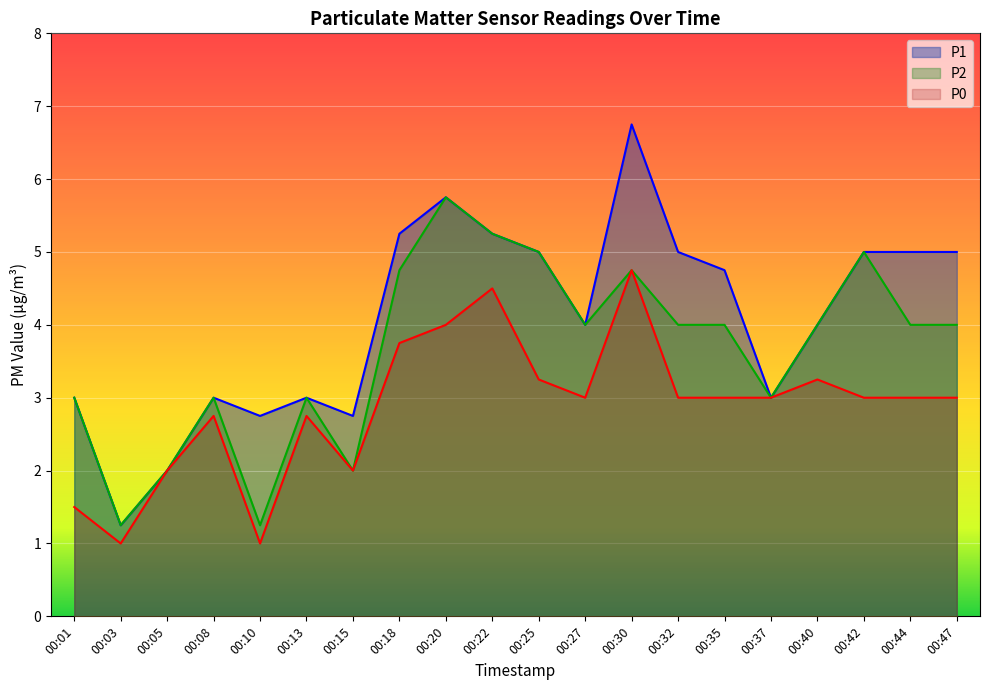

Reading left to right, transcribe all the data shown in this chart.

P1: 00:01=3.0	00:03=1.2	00:05=2.0	00:08=3.0	00:10=2.8	00:13=3.0	00:15=2.8	00:18=5.2	00:20=5.8	00:22=5.2	00:25=5.0	00:27=4.0	00:30=6.8	00:32=5.0	00:35=4.8	00:37=3.0	00:40=4.0	00:42=5.0	00:44=5.0	00:47=5.0
P2: 00:01=3.0	00:03=1.2	00:05=2.0	00:08=3.0	00:10=1.2	00:13=3.0	00:15=2.0	00:18=4.8	00:20=5.8	00:22=5.2	00:25=5.0	00:27=4.0	00:30=4.8	00:32=4.0	00:35=4.0	00:37=3.0	00:40=4.0	00:42=5.0	00:44=4.0	00:47=4.0
P0: 00:01=1.5	00:03=1.0	00:05=2.0	00:08=2.8	00:10=1.0	00:13=2.8	00:15=2.0	00:18=3.8	00:20=4.0	00:22=4.5	00:25=3.2	00:27=3.0	00:30=4.8	00:32=3.0	00:35=3.0	00:37=3.0	00:40=3.2	00:42=3.0	00:44=3.0	00:47=3.0